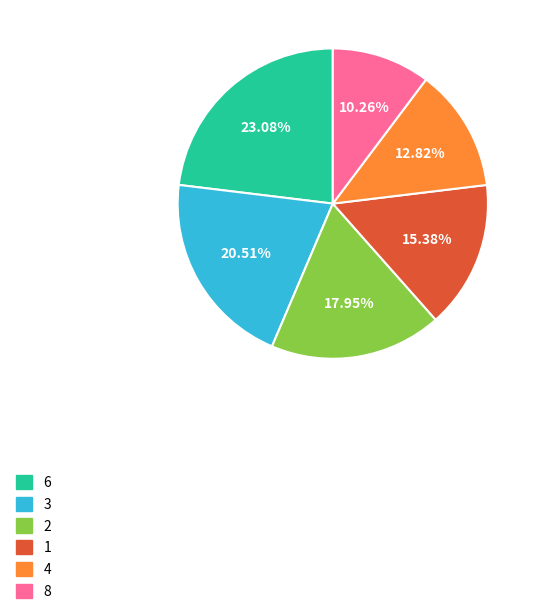

Does 4 account for over 50% of the chart?

No